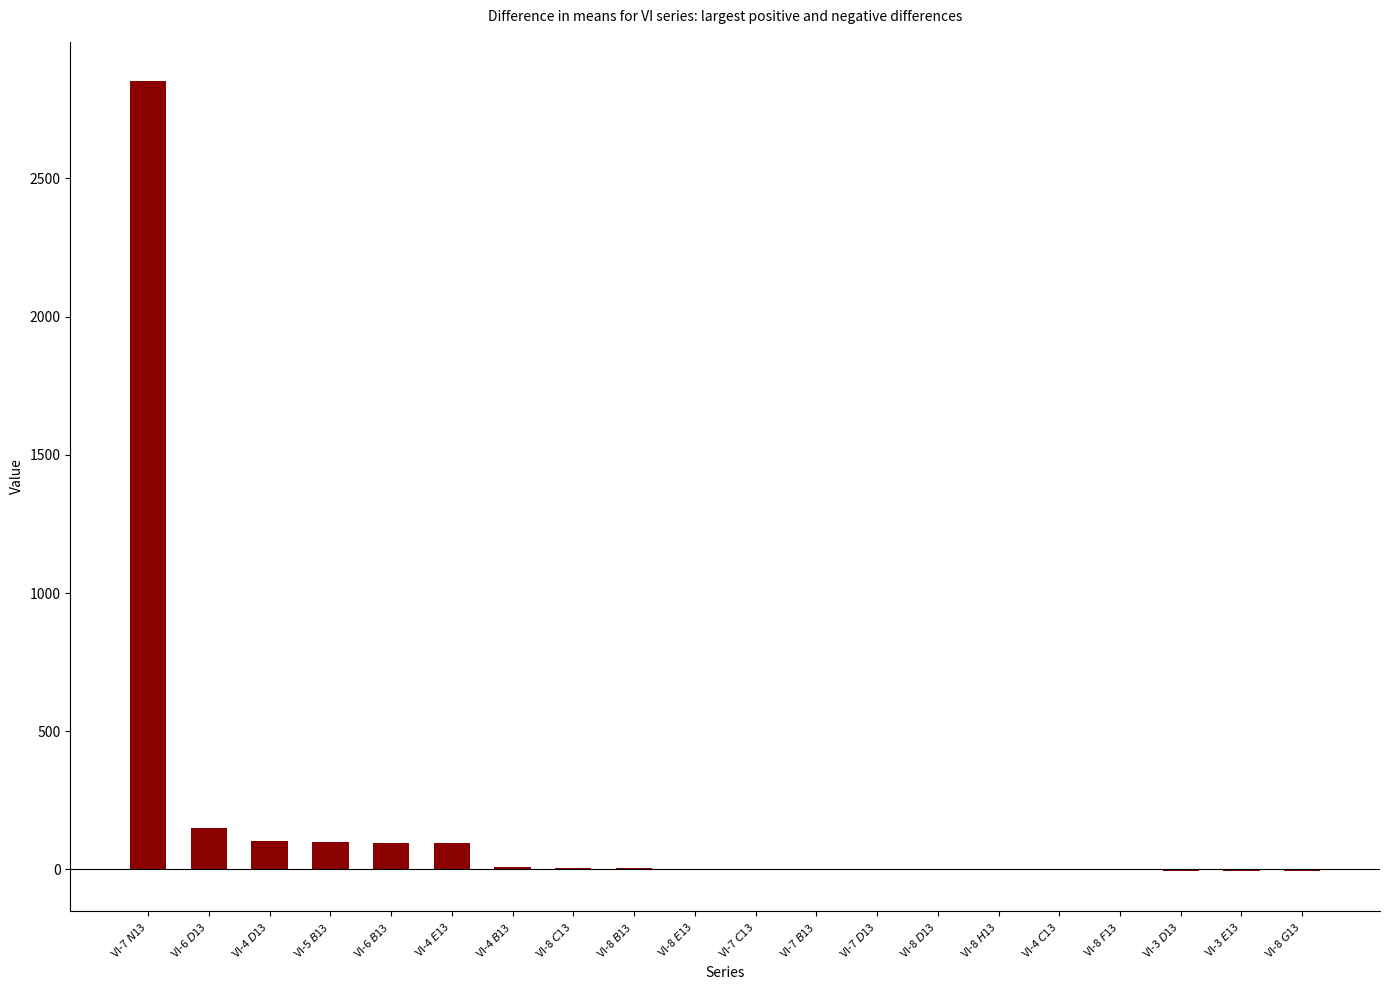

Where is the data nearest to the value 1422?

VI-6 $D$13